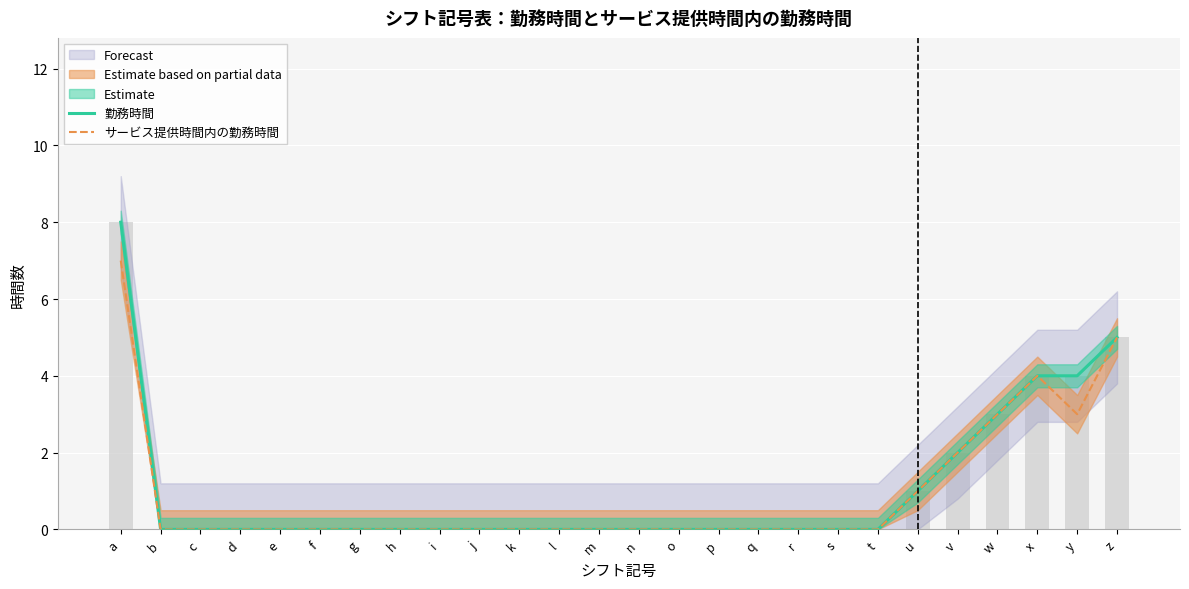

Count the 勤務時間 values in the range 0 to 1.

20